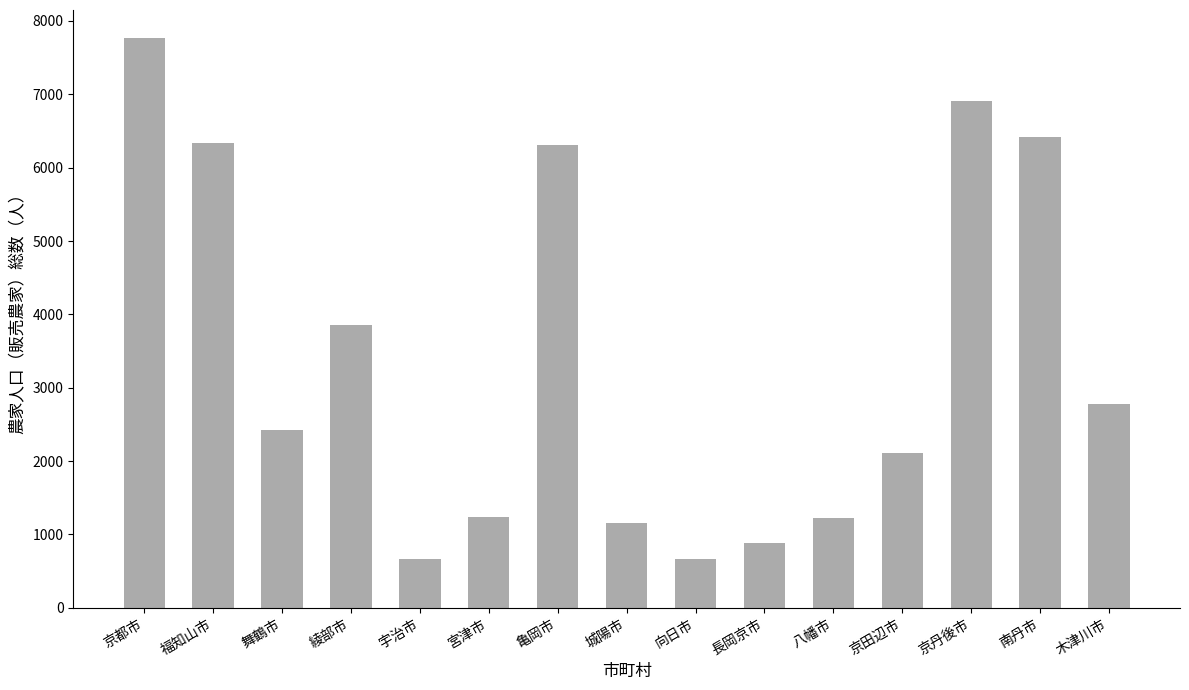

Between 京田辺市 and 宮津市, which is larger?

京田辺市